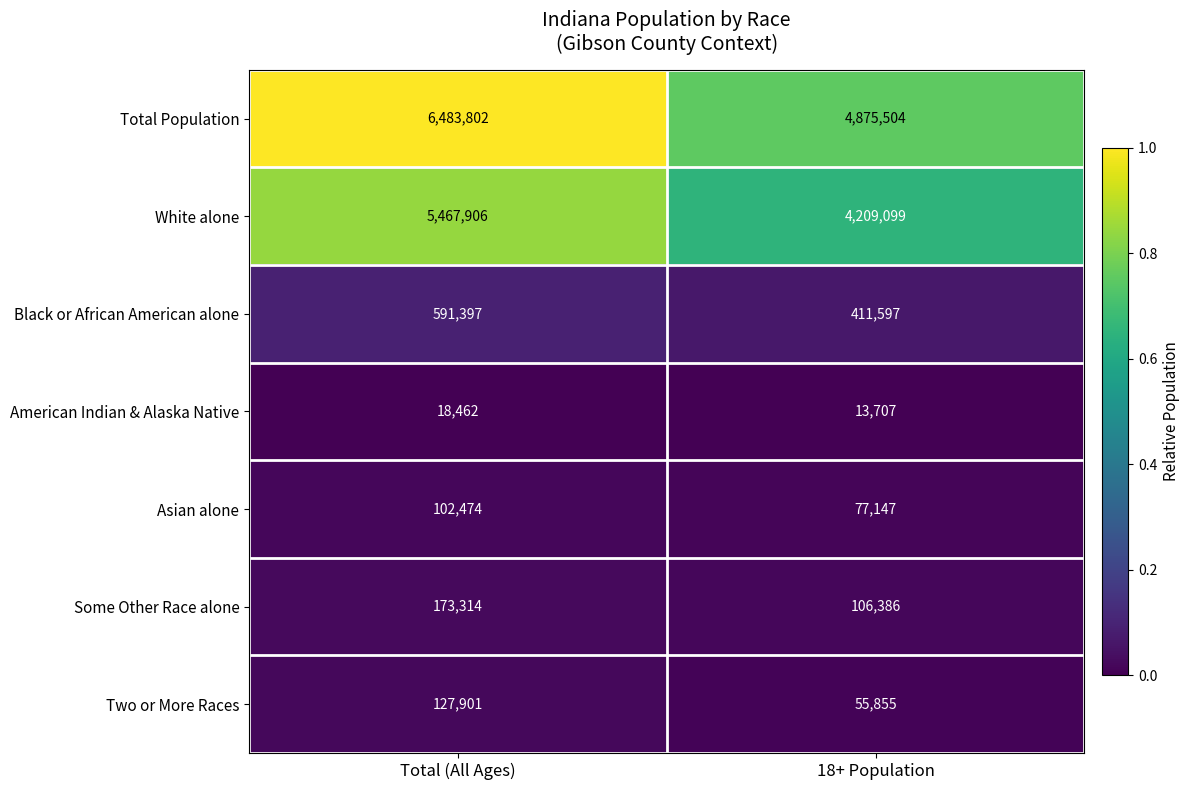

The White alone series shows 6698771 at 18+ Population. True or false?

False